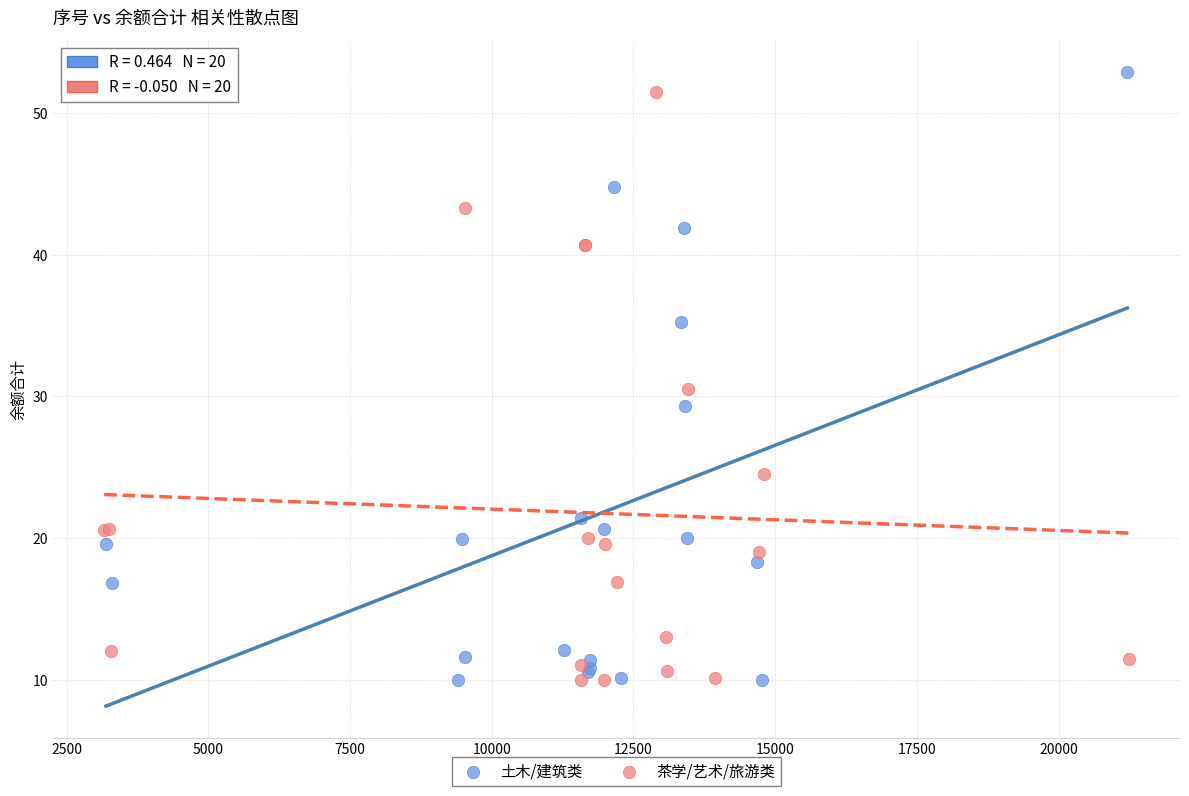

What are all the series names shown in the legend?

土木/建筑类, 茶学/艺术/旅游类